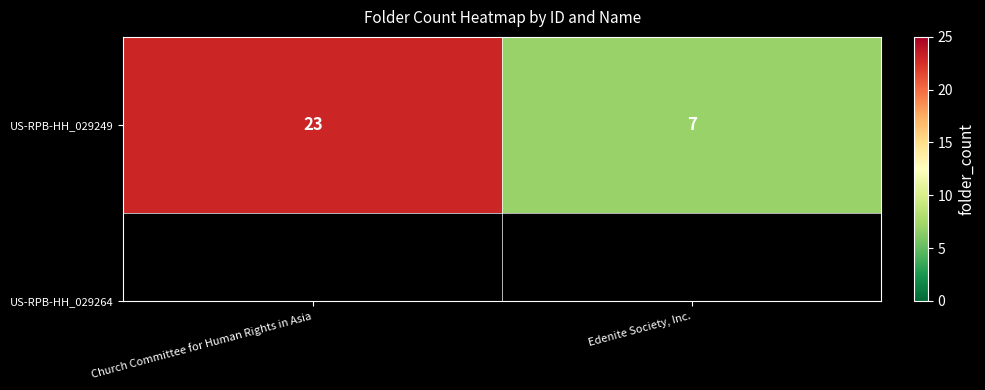

Reading left to right, extract all data points from this chart.

23	7